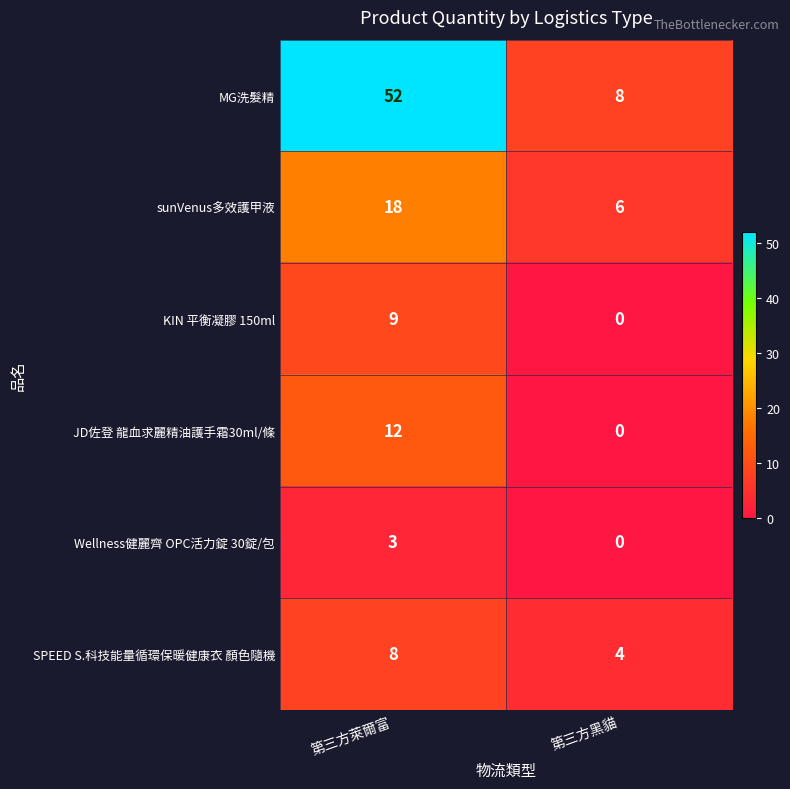

What is the difference between the highest and lowest values at 第三方黑貓?

8